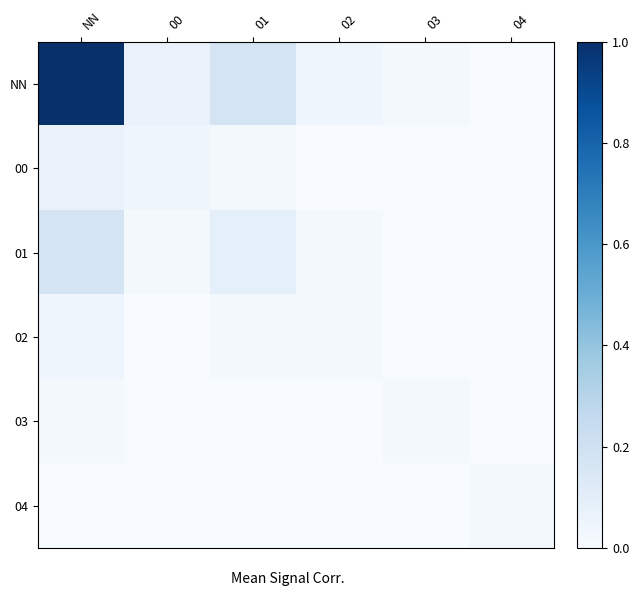

At which category is the sum across all series the highest?

NN